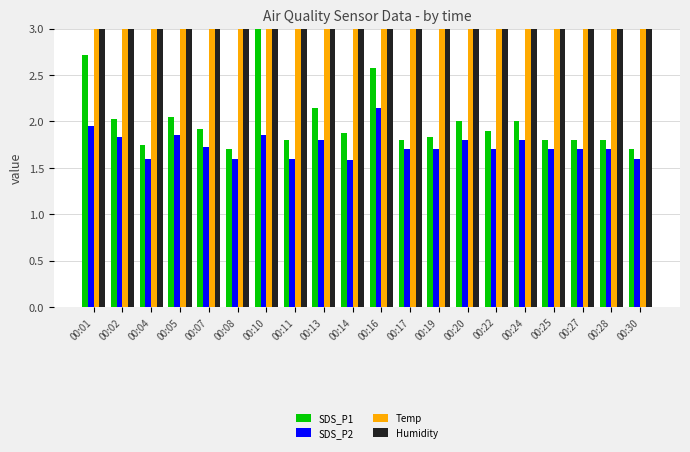

At which label does Temp reach its minimum?

00:02